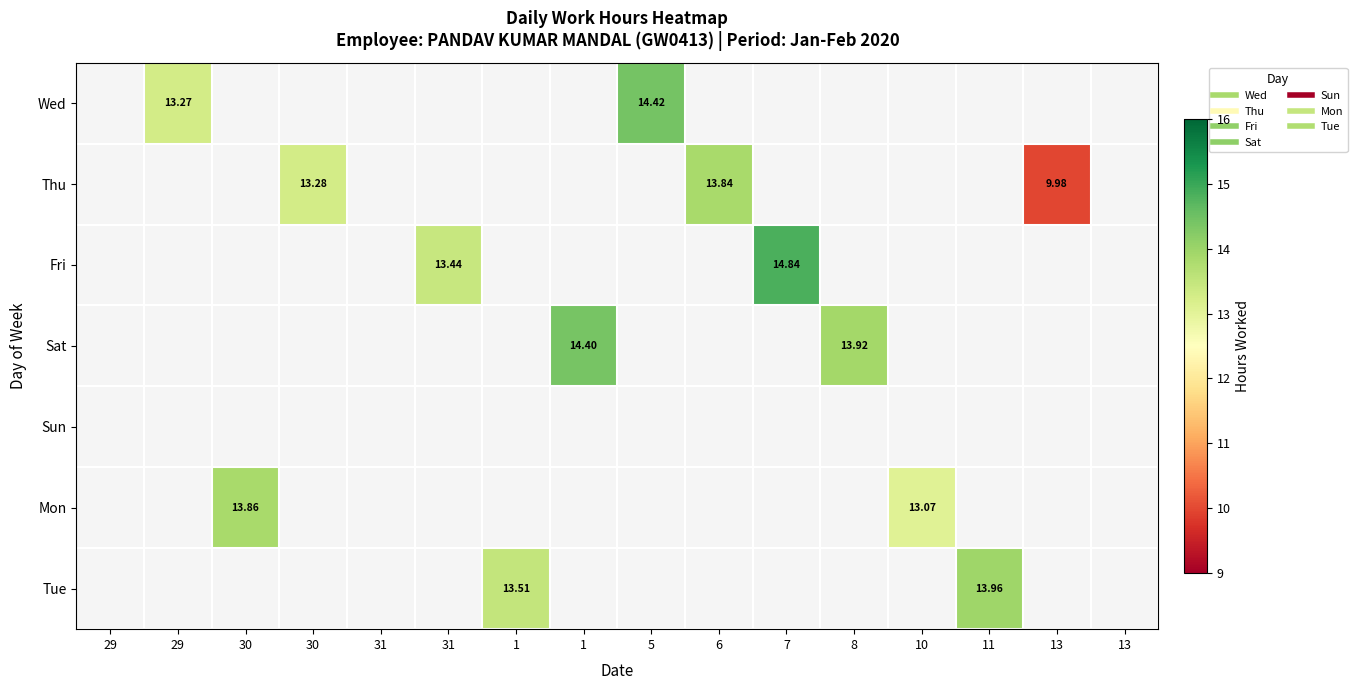

Which category has the highest value across all series?

7